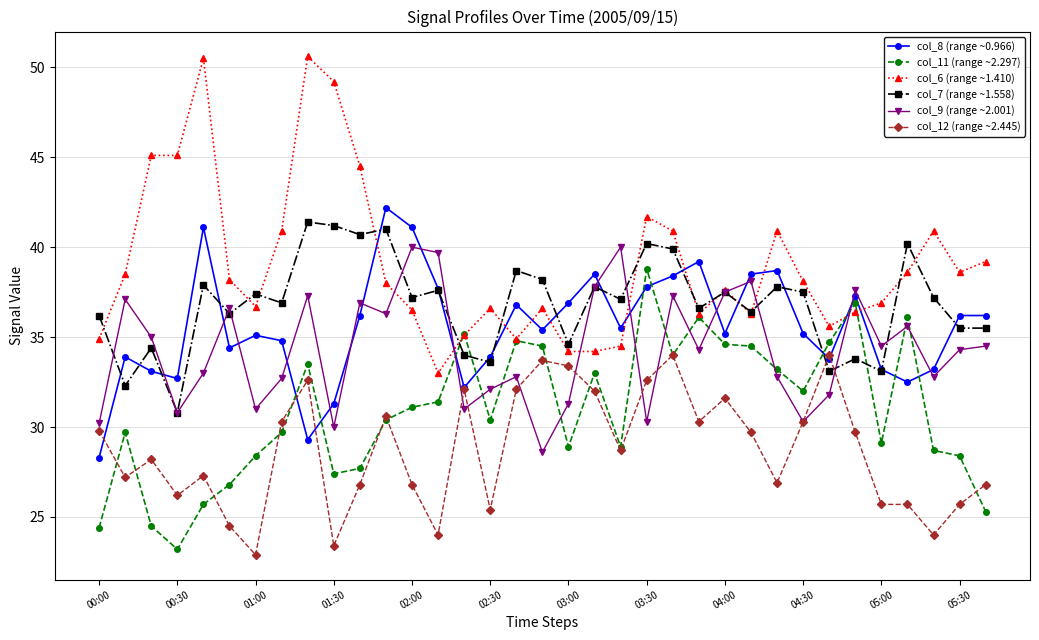

How many intersections are there between col_7 (range ~1.558) and col_8 (range ~0.966)?

17